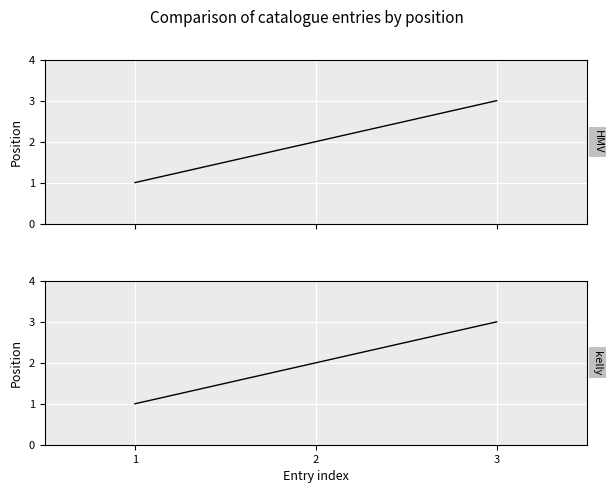

Reading left to right, extract all data points from this chart.

HMV: 1=1	2=2	3=3
kelly: 1=1	2=2	3=3